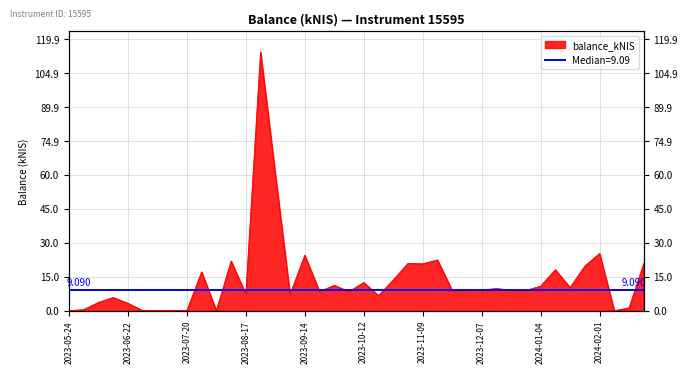

What is the label of the 36th point from the left?

2024-01-25